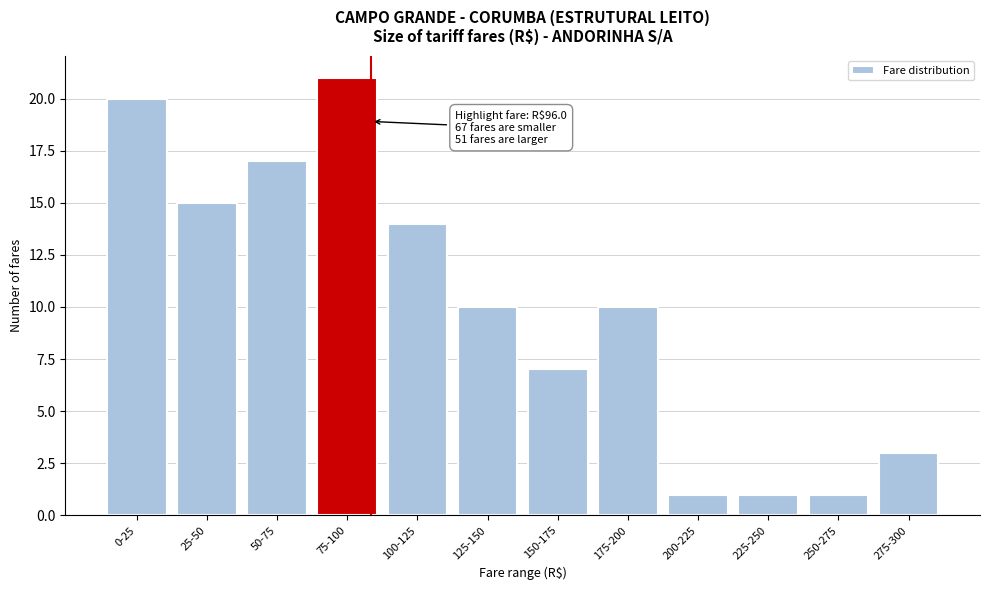

Reading left to right, extract all data points from this chart.

20	15	17	21	14	10	7	10	1	1	1	3